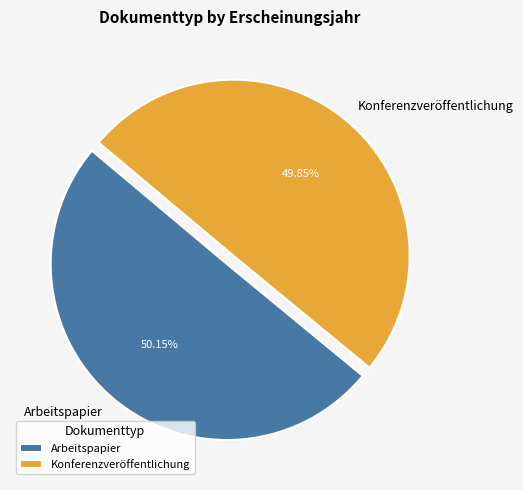

Combined, do Konferenzveröffentlichung and Arbeitspapier account for over 50%?

Yes